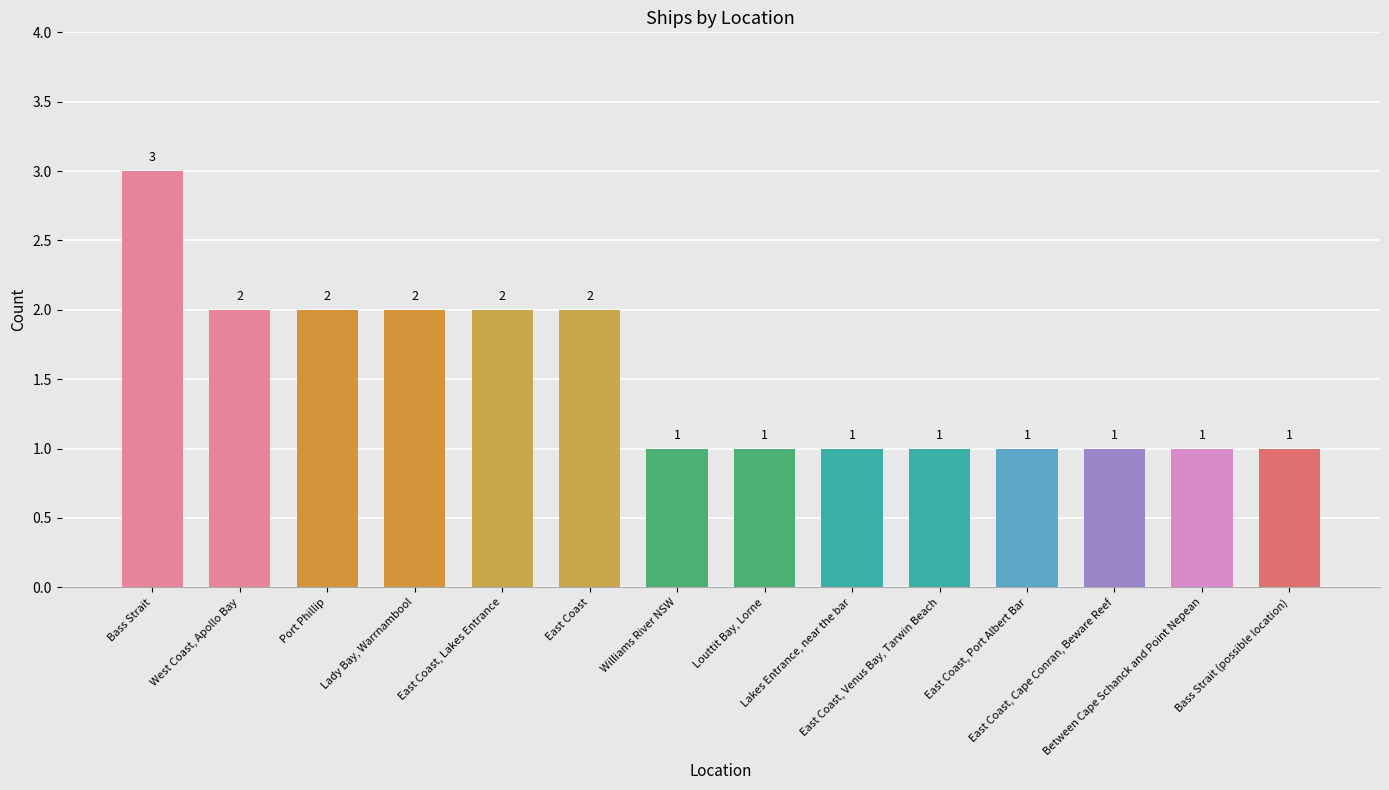

What is the label of the 8th bar from the right?

Williams River NSW